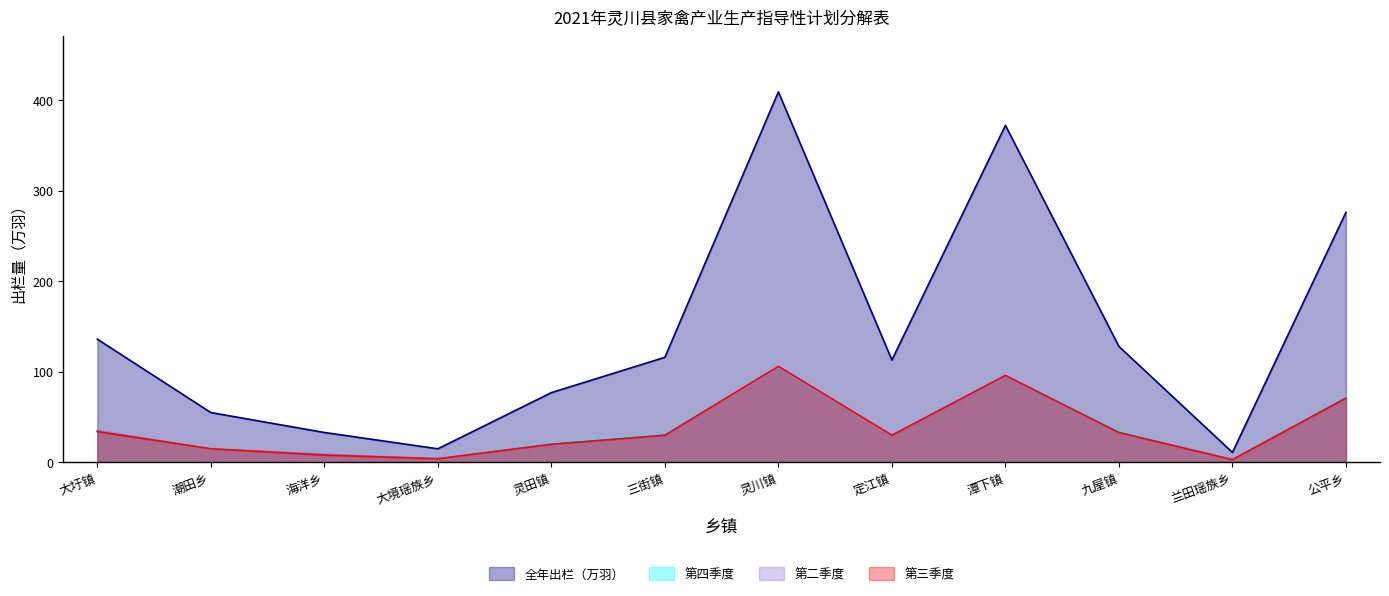

Does the chart have visible grid lines?

No